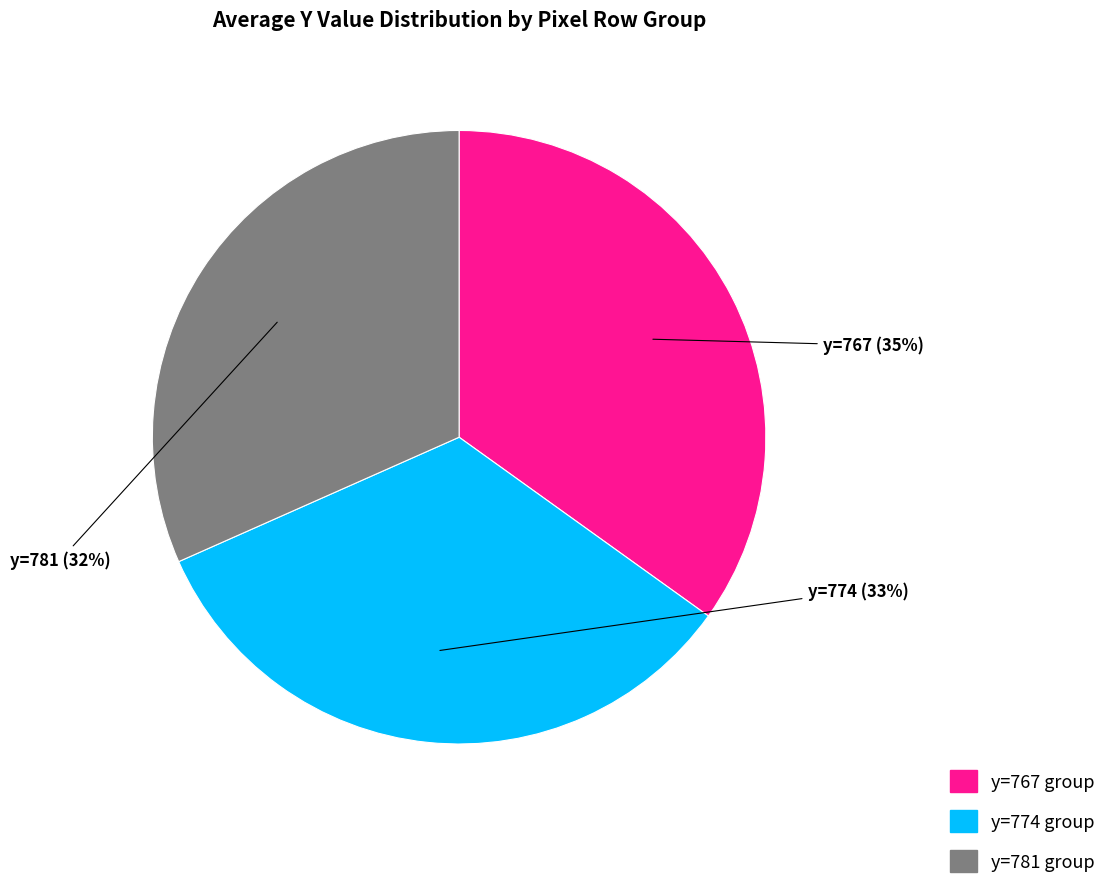

What percentage is the y=774 slice, to the nearest percent?

34%